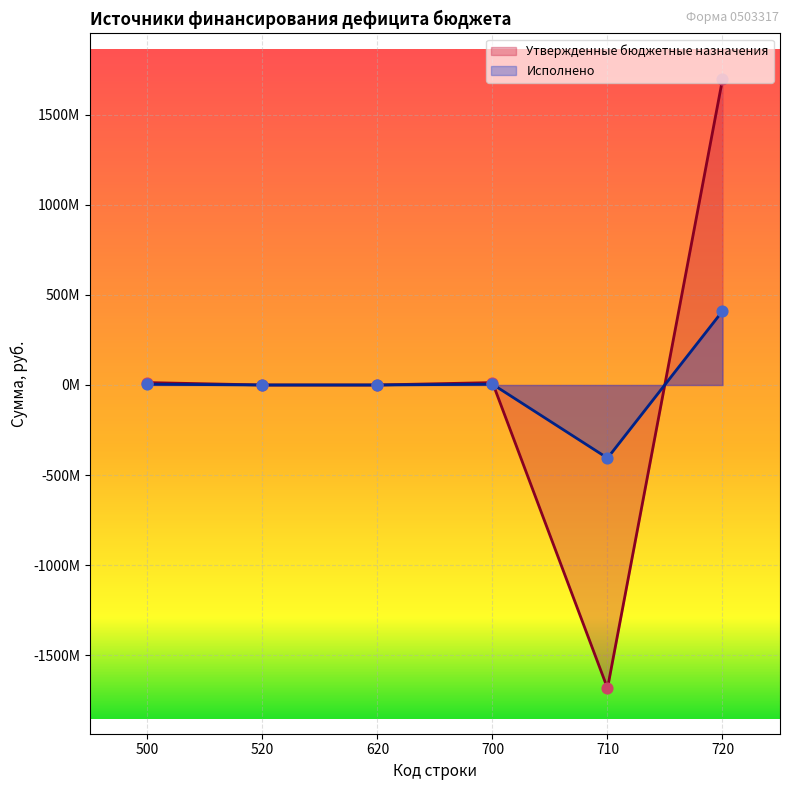

Which series has the largest total across all categories?

Утвержденные бюджетные назначения